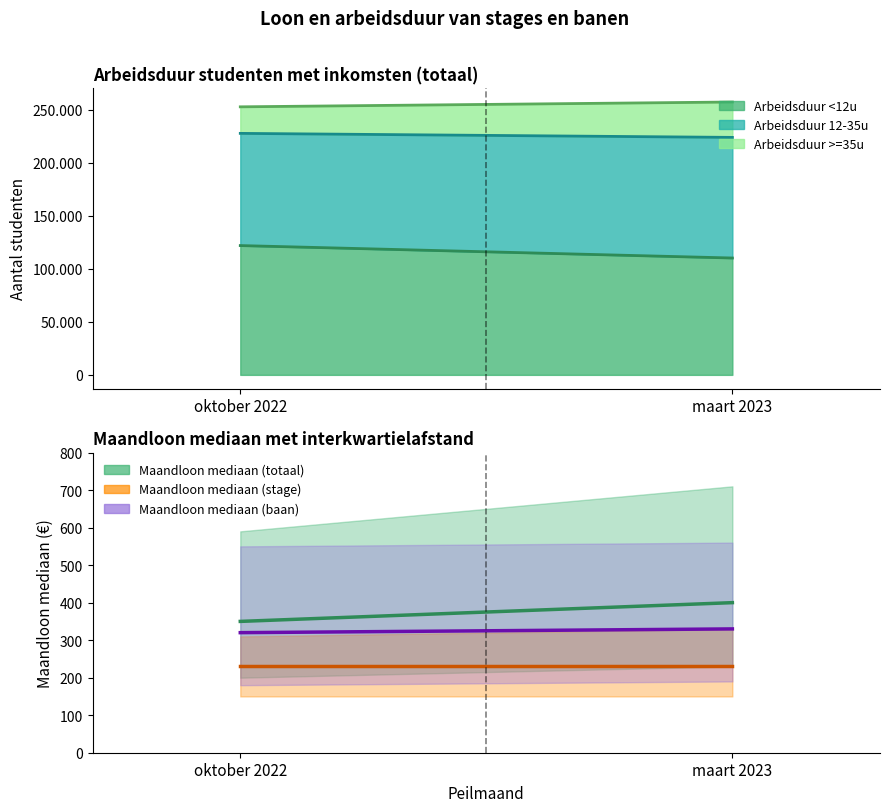

Rank the series by their average value, from lowest to highest.

Maandloon mediaan (stage), Maandloon mediaan (baan), Maandloon mediaan (totaal)